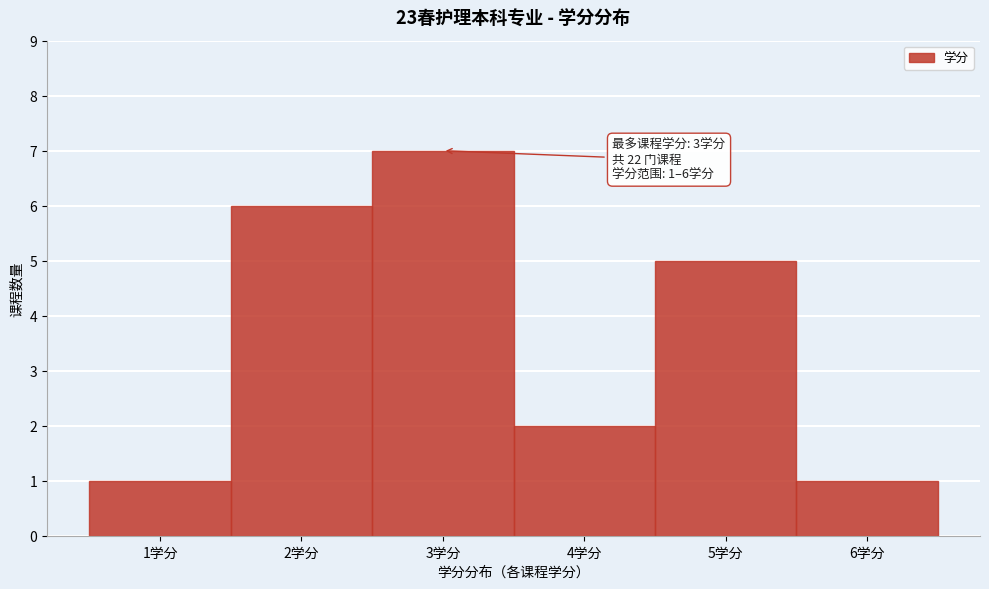

Which range on the x-axis has the tallest bar?

2.5 to 3.5